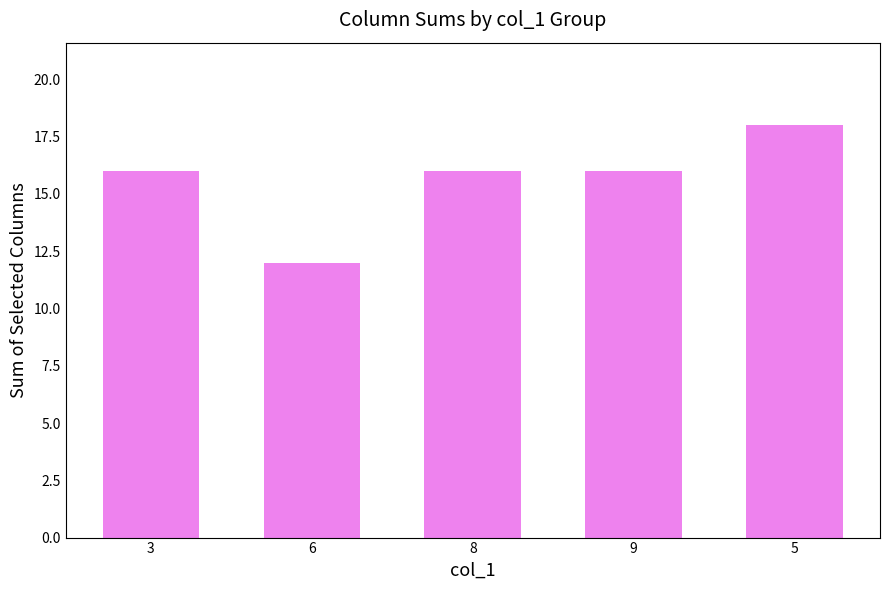

The value at 5 is 18. True or false?

True